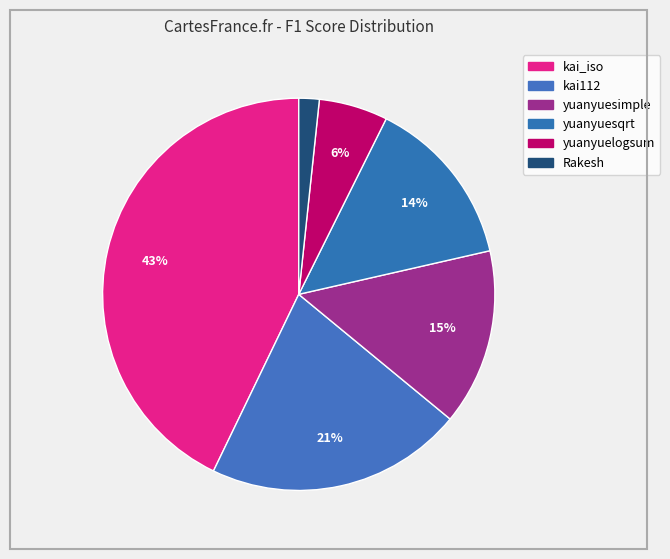

To the nearest percent, what is the average slice percentage?

17%